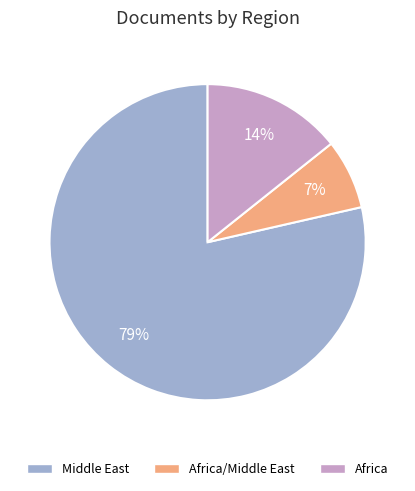

Is there any slice that represents more than half of the pie?

Yes